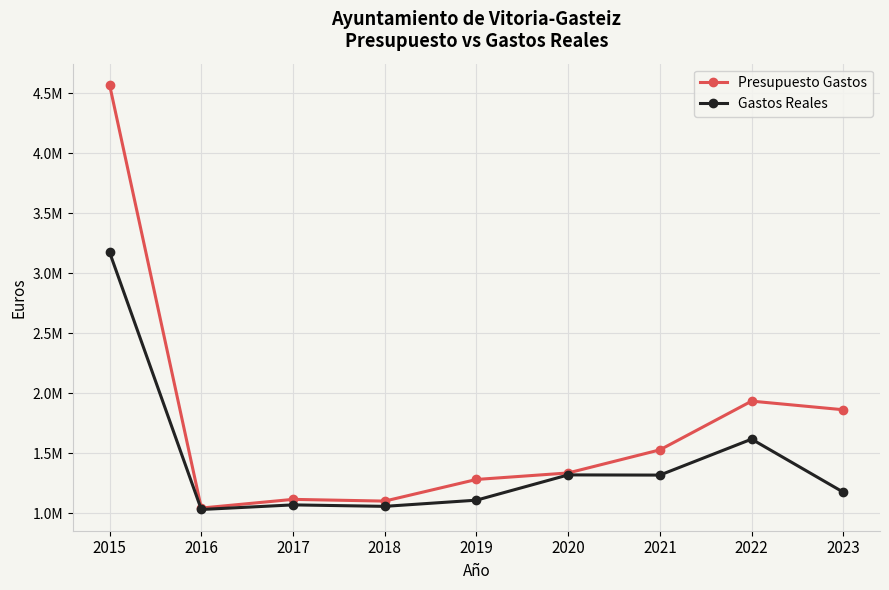

Does the chart have visible grid lines?

Yes